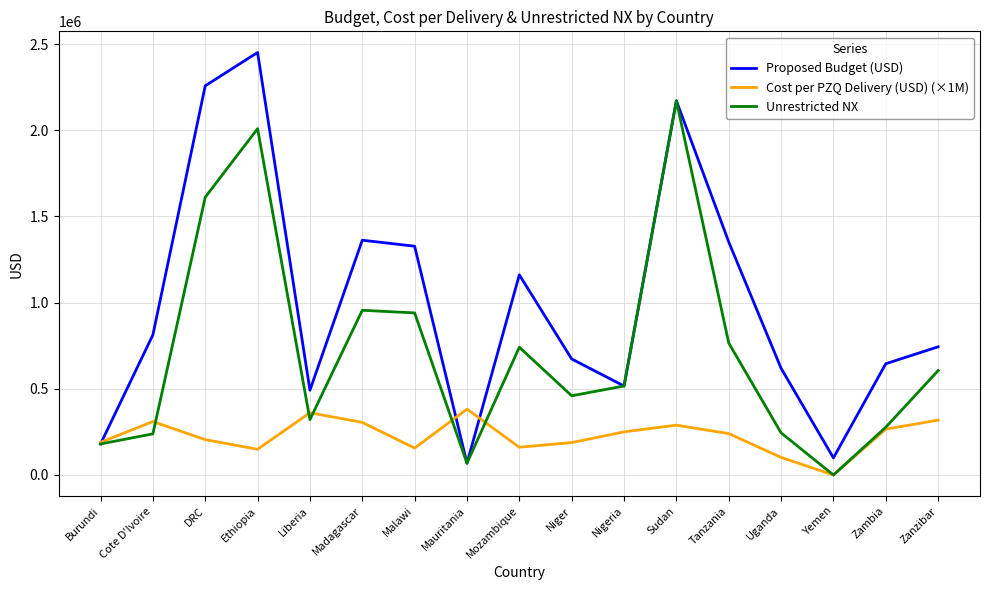

What is the maximum value shown in the chart?

2451000.0